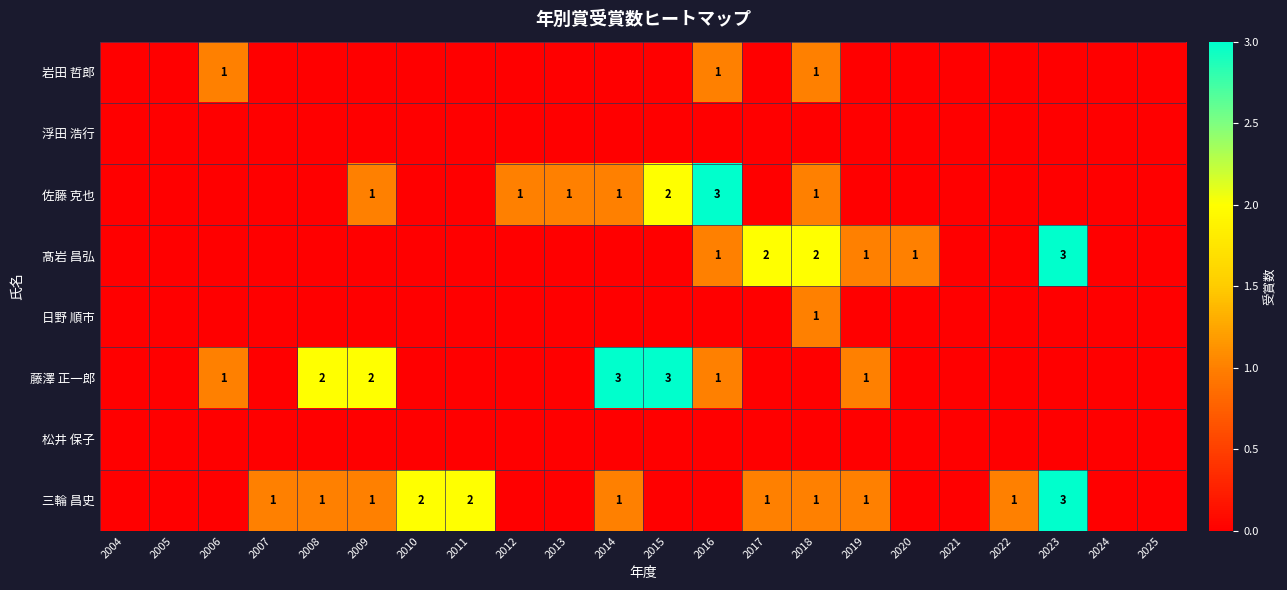

The 三輪 昌史 series shows 0 at 2010. True or false?

False